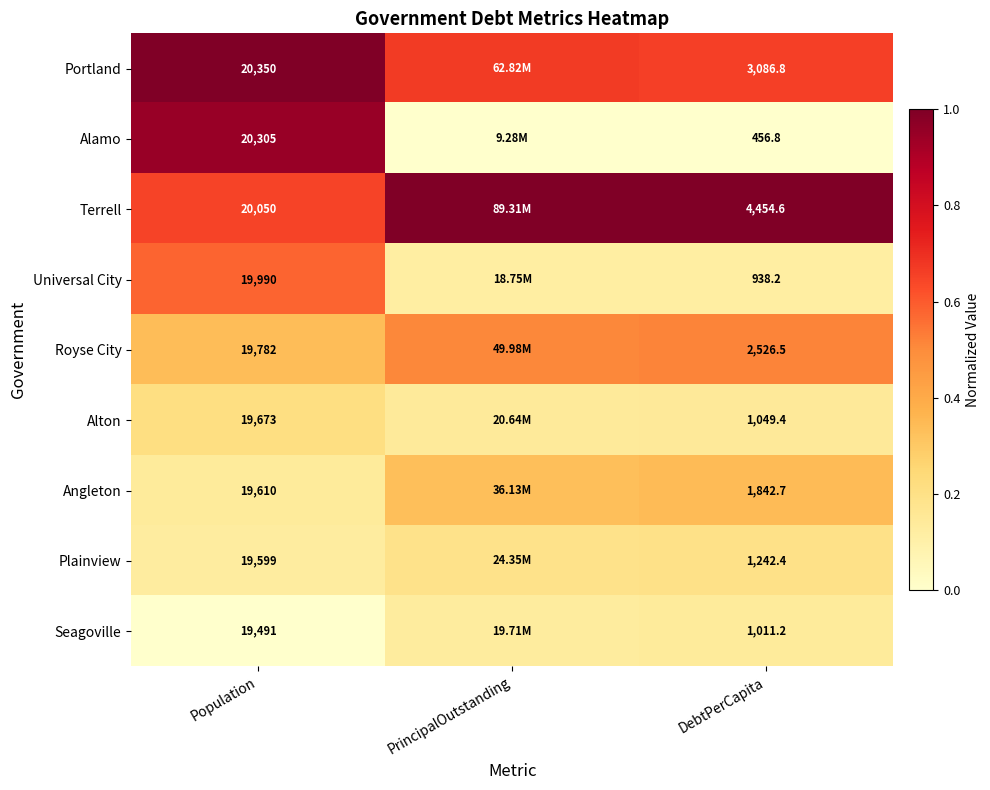

Rank the series at Population from lowest to highest value.

Seagoville, Plainview, Angleton, Alton, Royse City, Universal City, Terrell, Alamo, Portland